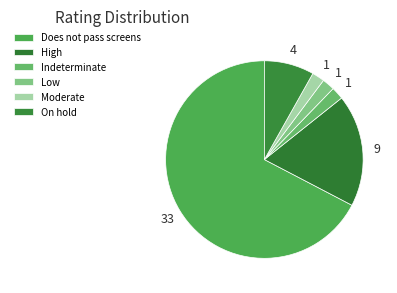

Which slice is the largest?

Does not pass screens